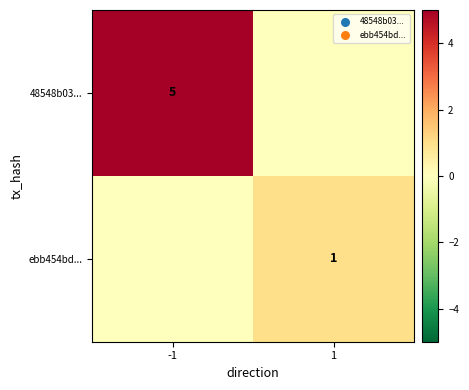

The value of 48548b03... at -1 is 9. True or false?

False